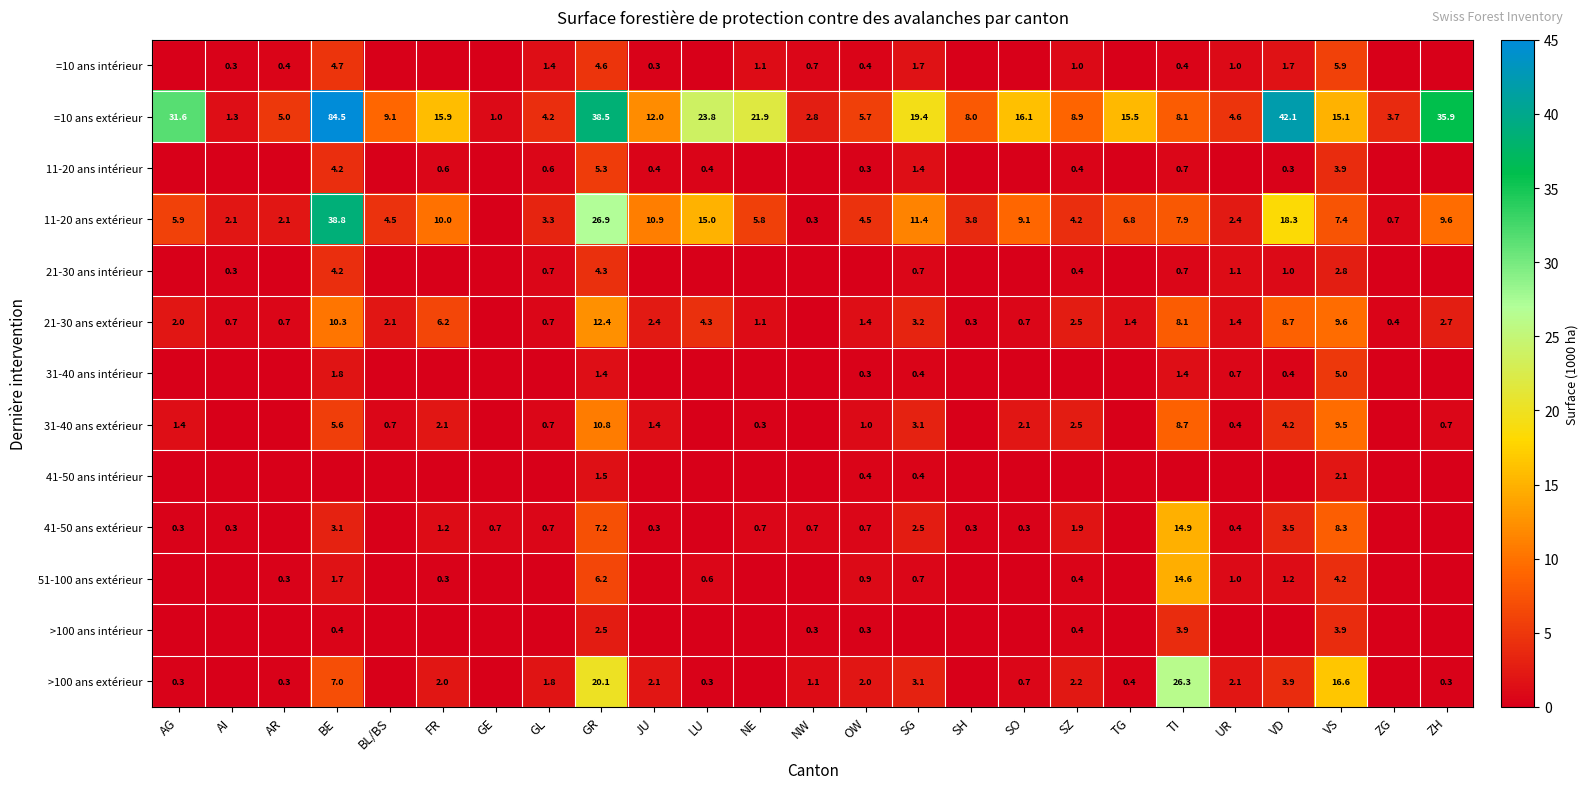

Is it true that 31-40 ans extérieur equals 0.3 at JU?

False